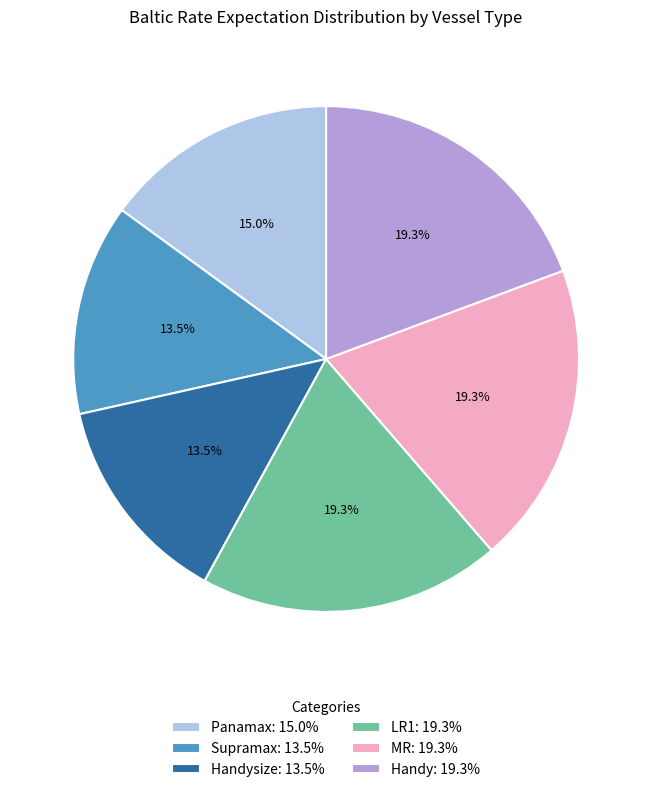

How many slices are in this pie chart?

6